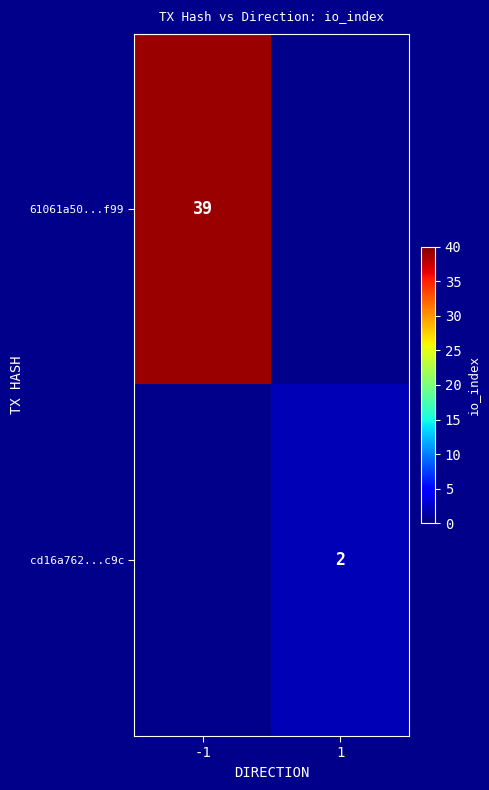

Which label corresponds to the largest value in the chart?

-1